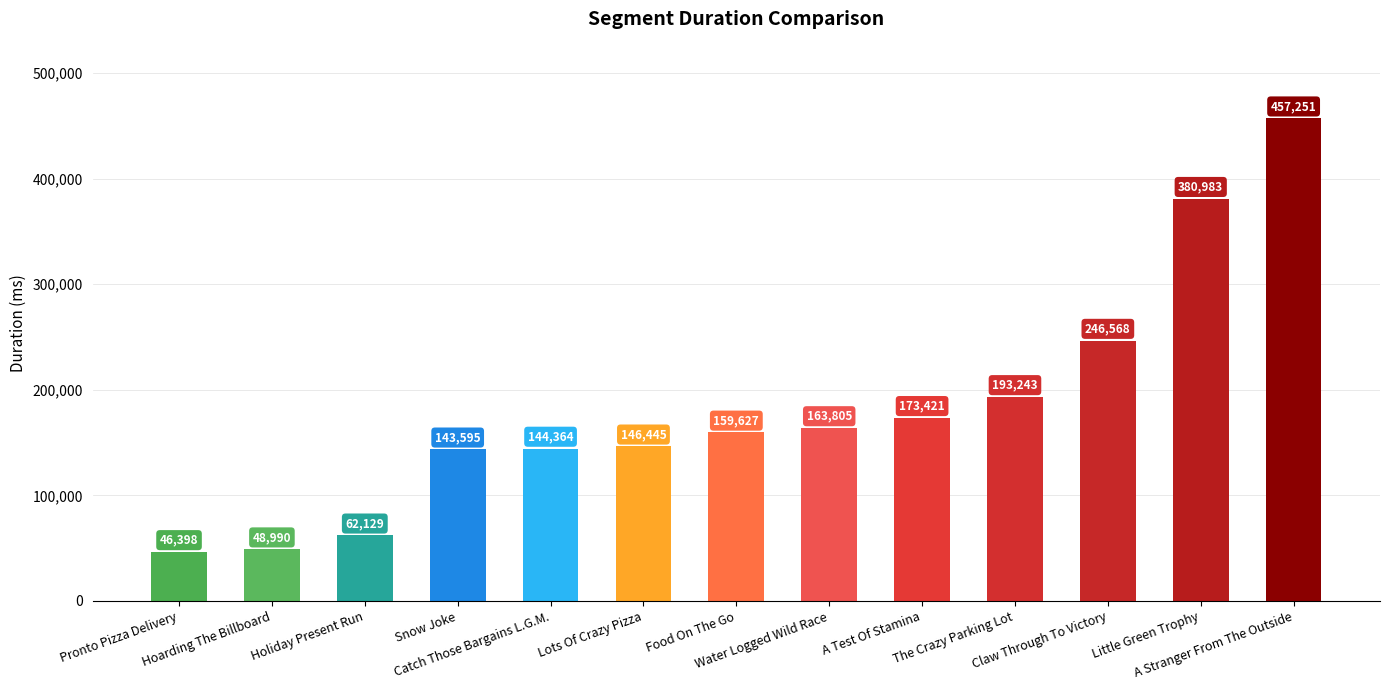

Are the bars horizontal?

No